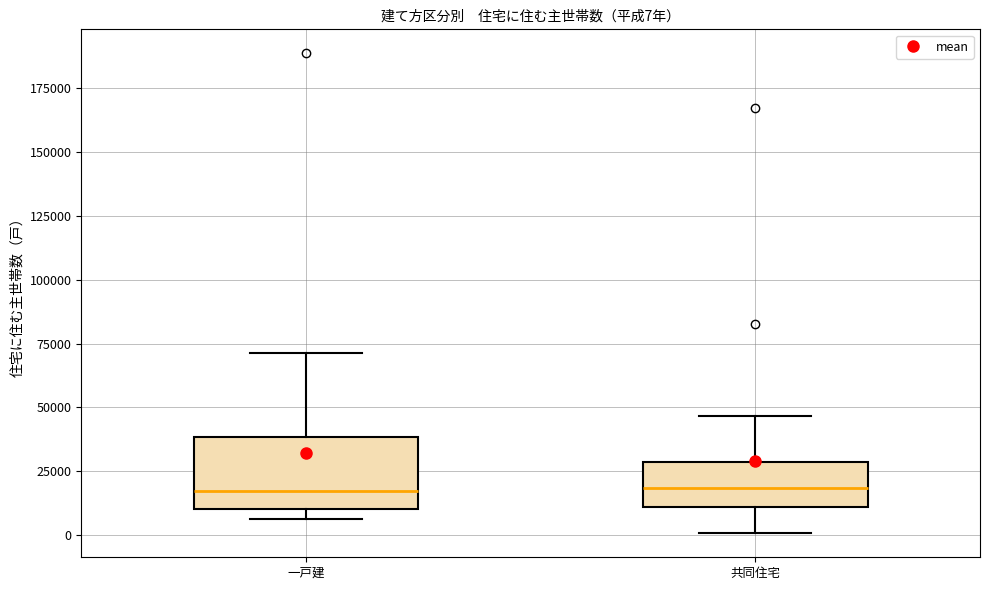

Which box is the tallest, from its lower edge to its upper edge?

一戸建